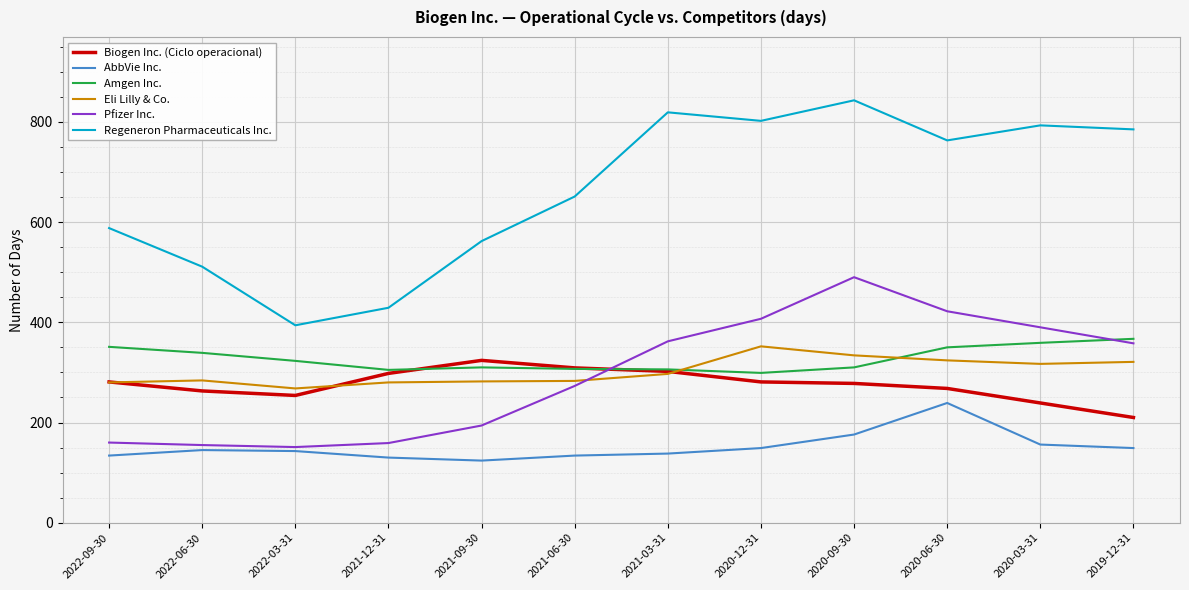

Which series has the largest total across all categories?

Regeneron Pharmaceuticals Inc.